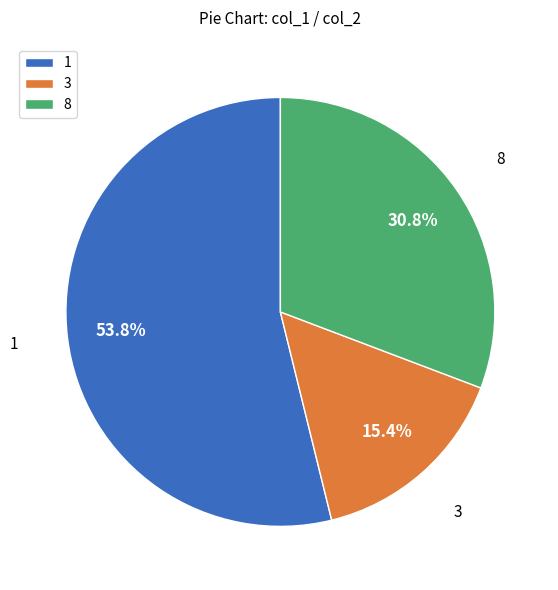

Rank the categories by value from highest to lowest.

1, 8, 3